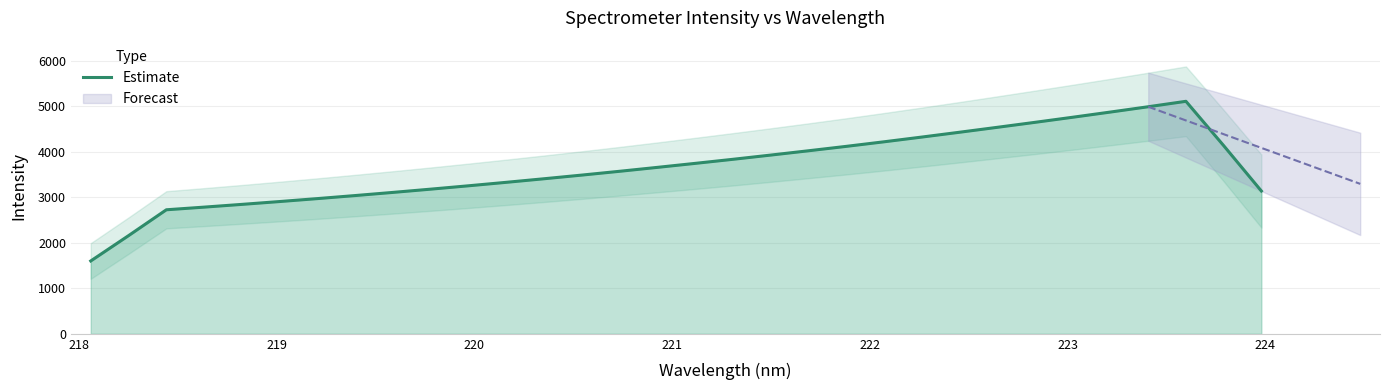

What is the maximum value for Estimate?

5106.9